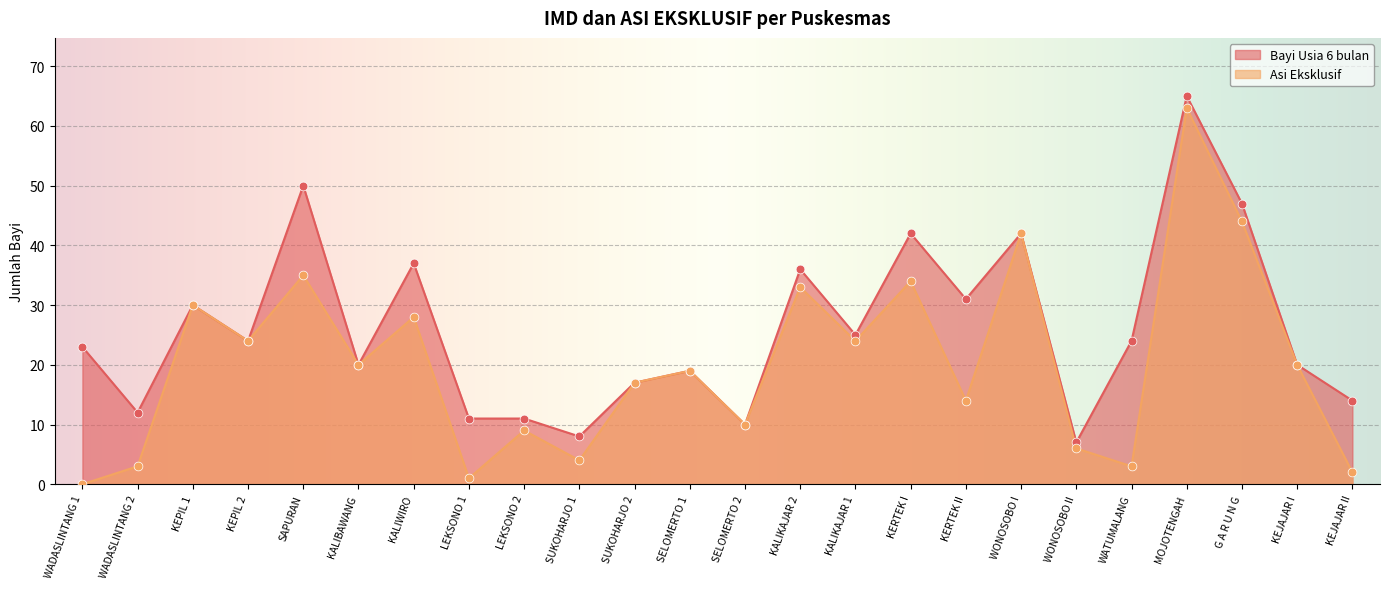

What are all the series names shown in the legend?

Bayi Usia 6 bulan, Asi Eksklusif